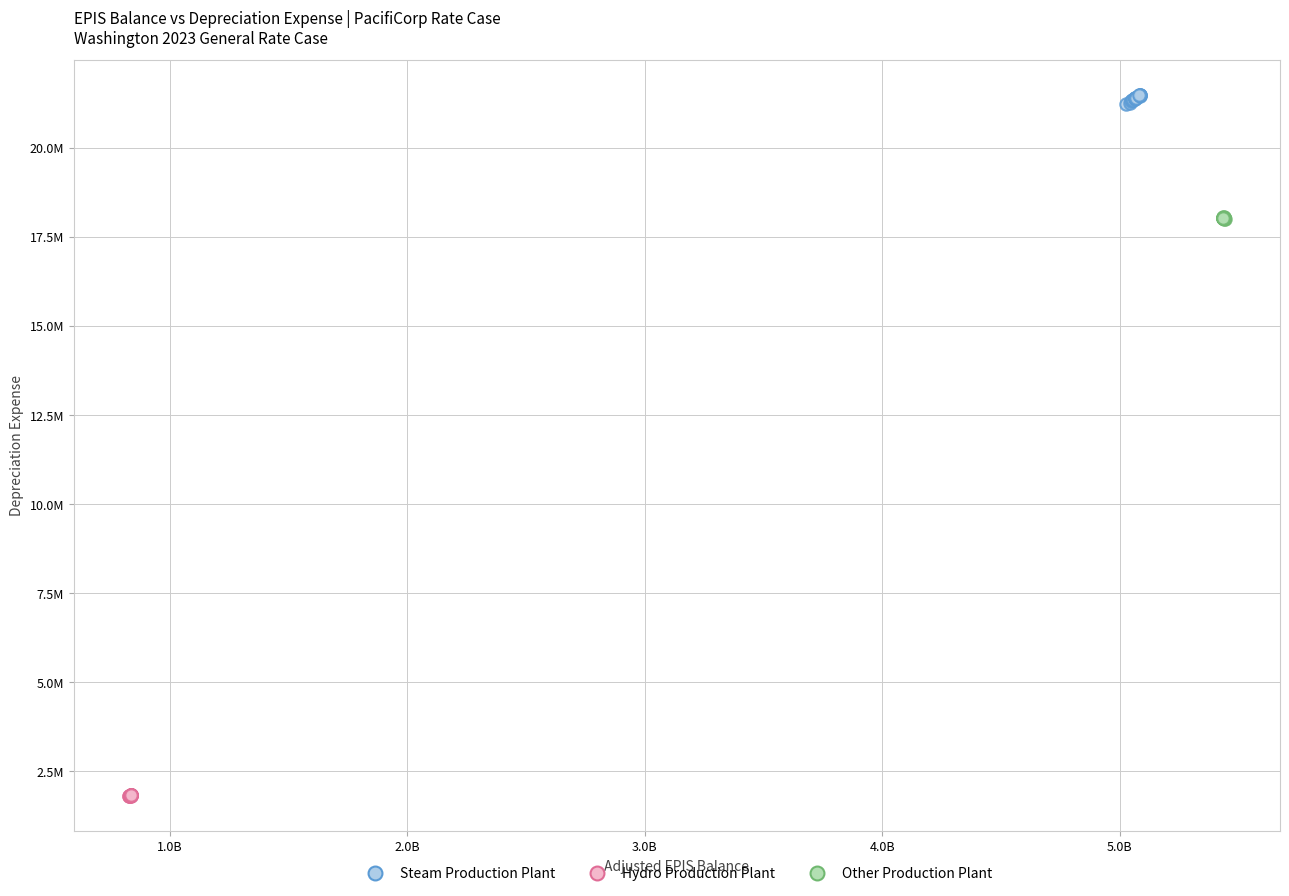

Which series reaches the minimum Y coordinate?

Hydro Production Plant